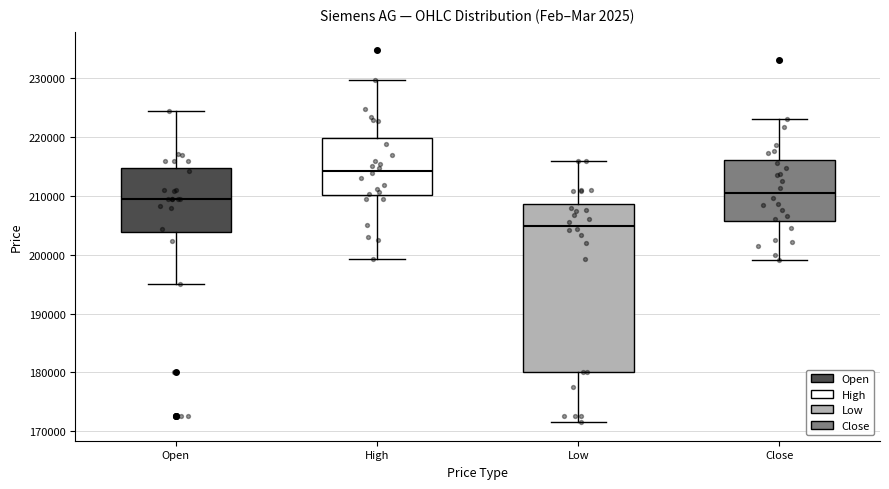

Reading left to right, read every box against the y-axis: the position of its median line, the range the box covers, and the ends of its whiskers. The values are not printed on the chart, so give them approximately, as read against the axis.

Open: median 210000, box 204000 to 215000, whiskers 195000 to 224000
High: median 214000, box 210000 to 220000, whiskers 199000 to 230000
Low: median 205000, box 180000 to 209000, whiskers 172000 to 216000
Close: median 211000, box 206000 to 216000, whiskers 199000 to 223000